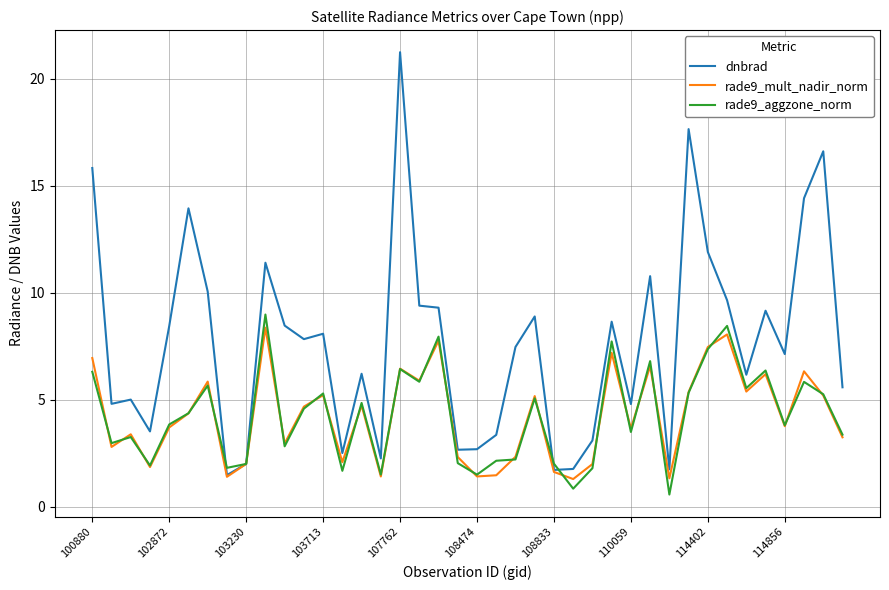

Which series has the largest total across all categories?

dnbrad